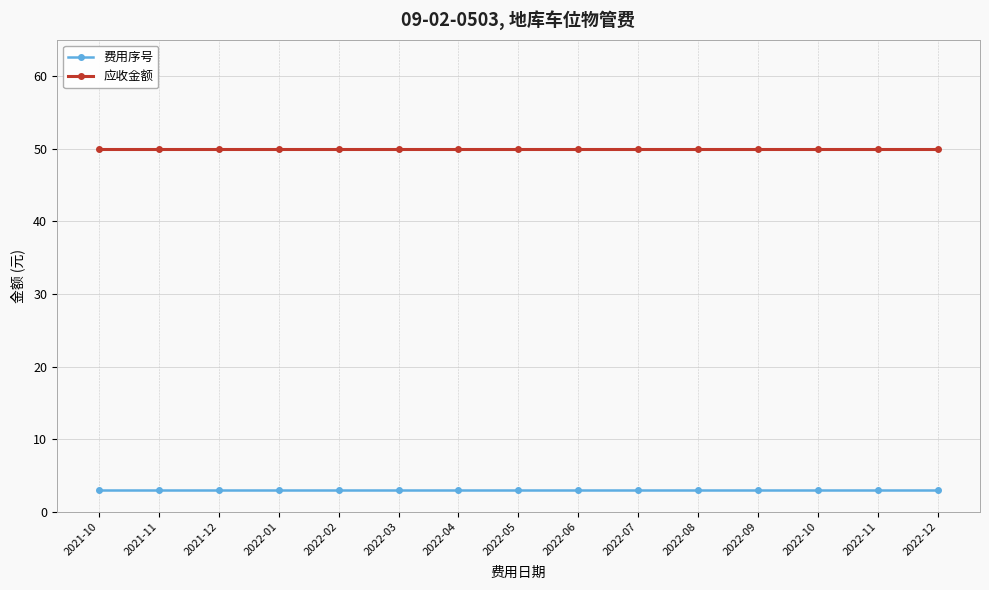

What are all the series names shown in the legend?

费用序号, 应收金额